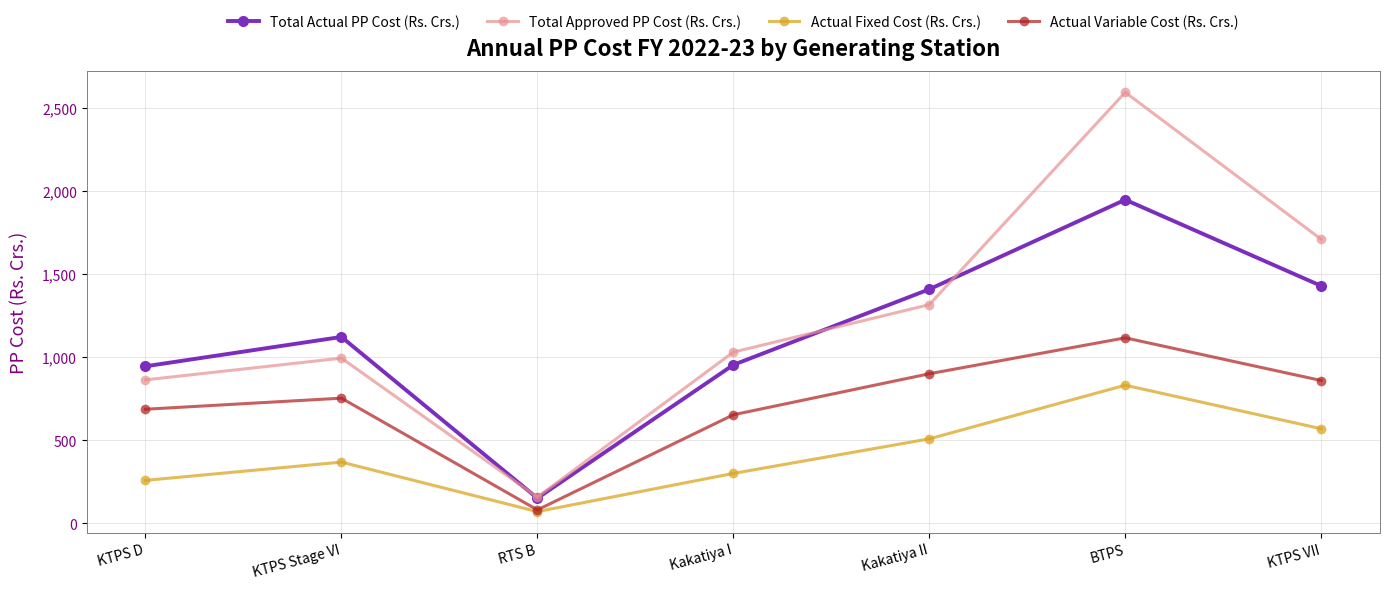

In Total Approved PP Cost (Rs. Crs.), how many points are lower than both neighbors (excluding endpoints)?

1